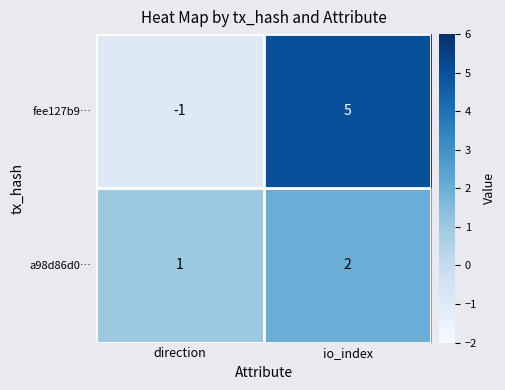

What is the sum of all a98d86d0… values?

3